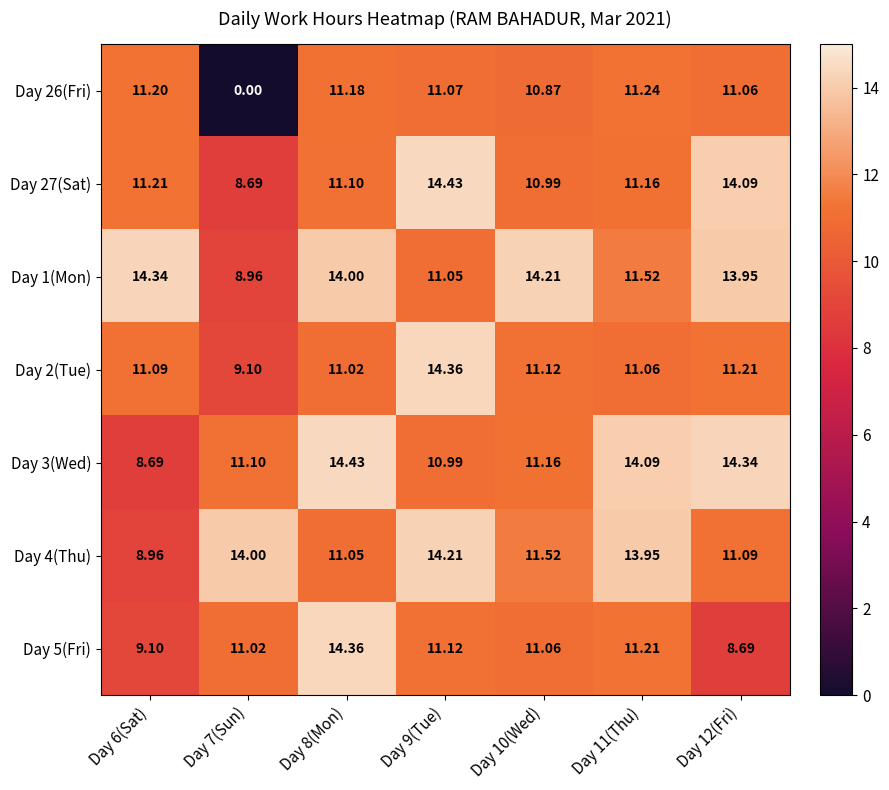

Is the value of Day 1(Mon) at Day 12(Fri) greater than the value of Day 26(Fri) at Day 8(Mon)?

Yes